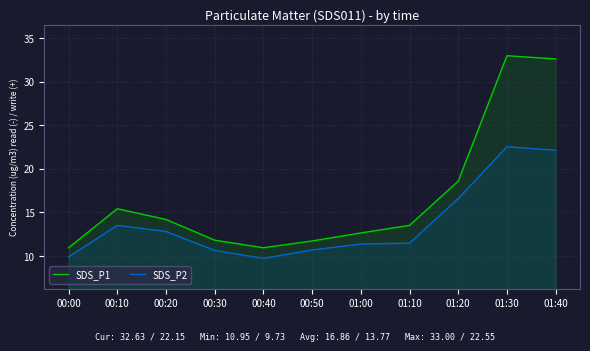

What is the average value of the SDS_P1 series?

16.9